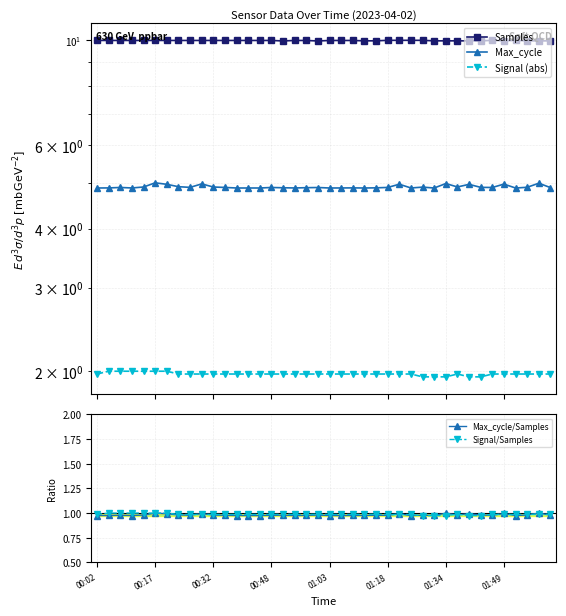

How many lines are shown in the chart?

5